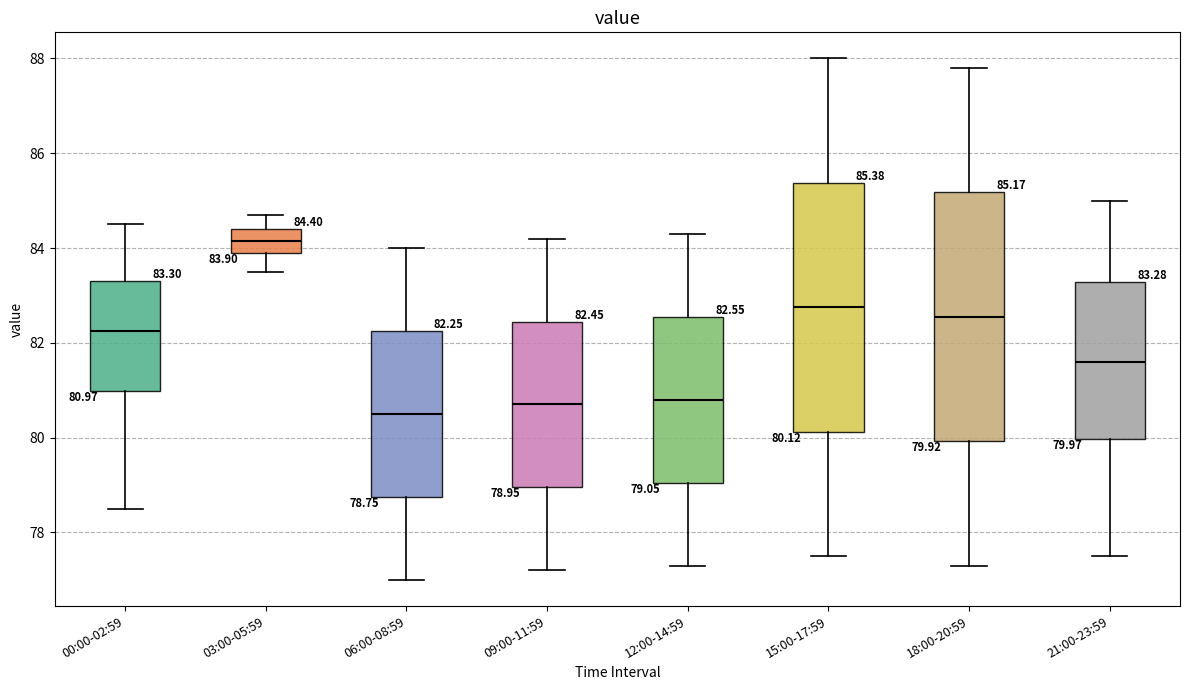

Which box's median line is the highest?

03:00-05:59